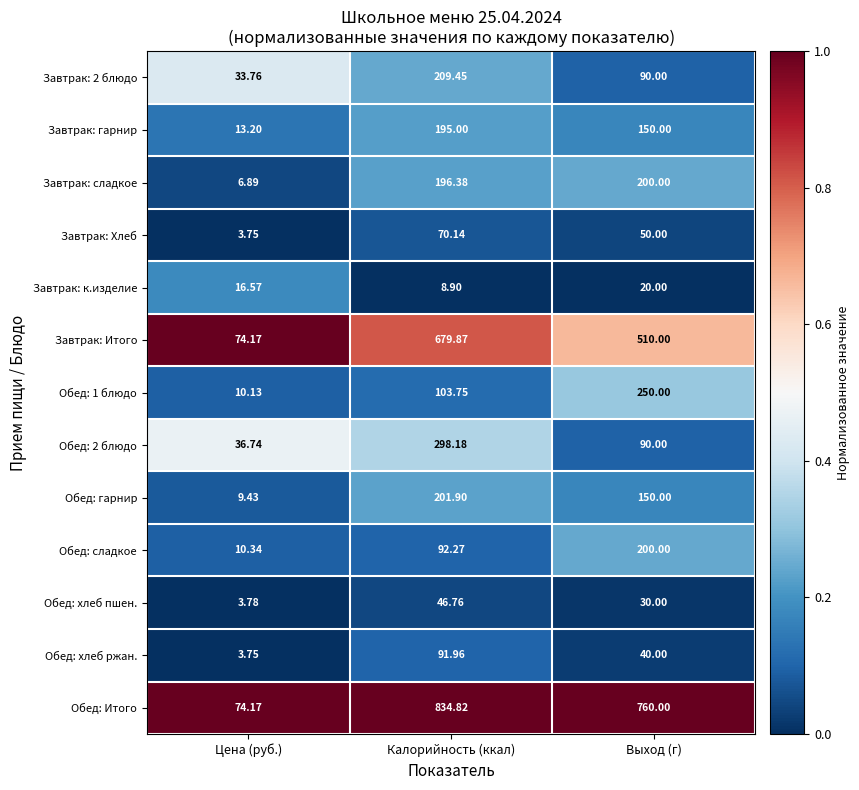

Which label corresponds to the smallest value in the chart?

Цена (руб.)